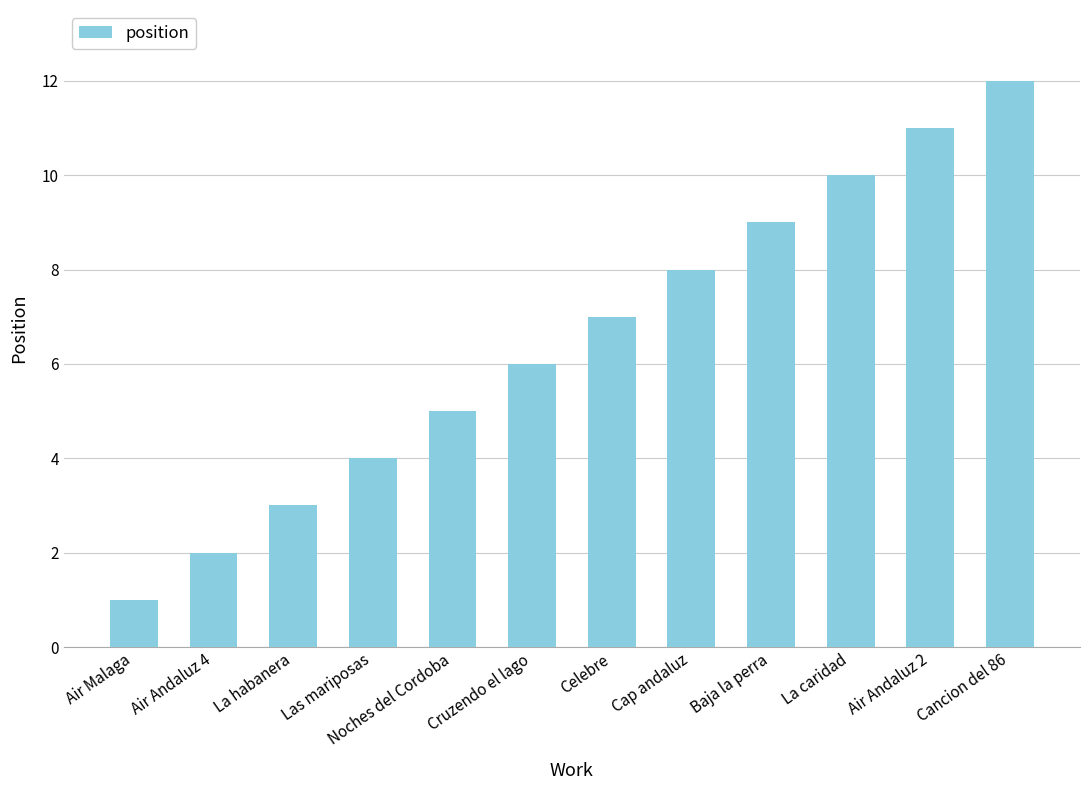

What is the ratio of the value at Baja la perra to the value at Cap andaluz?

1.1